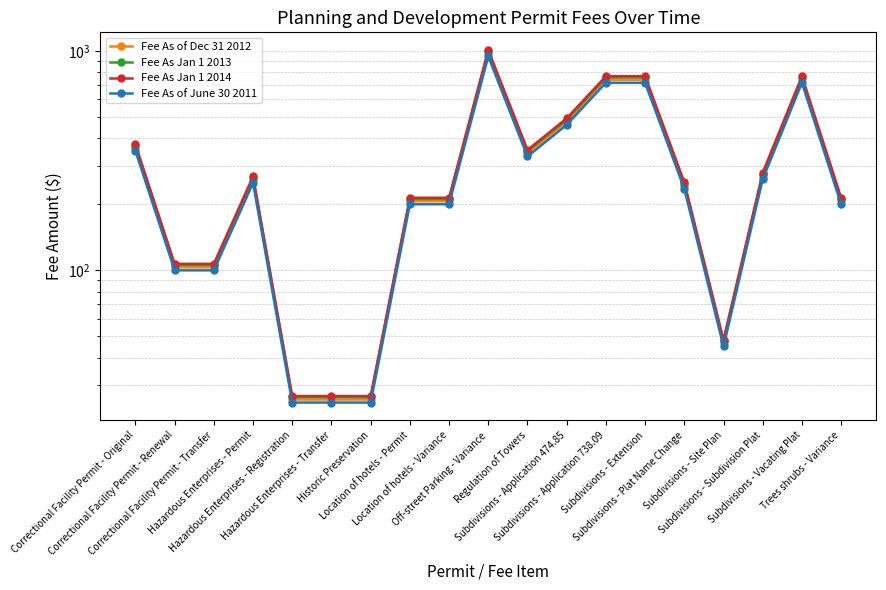

At how many categories does at least one series exceed 392?

5